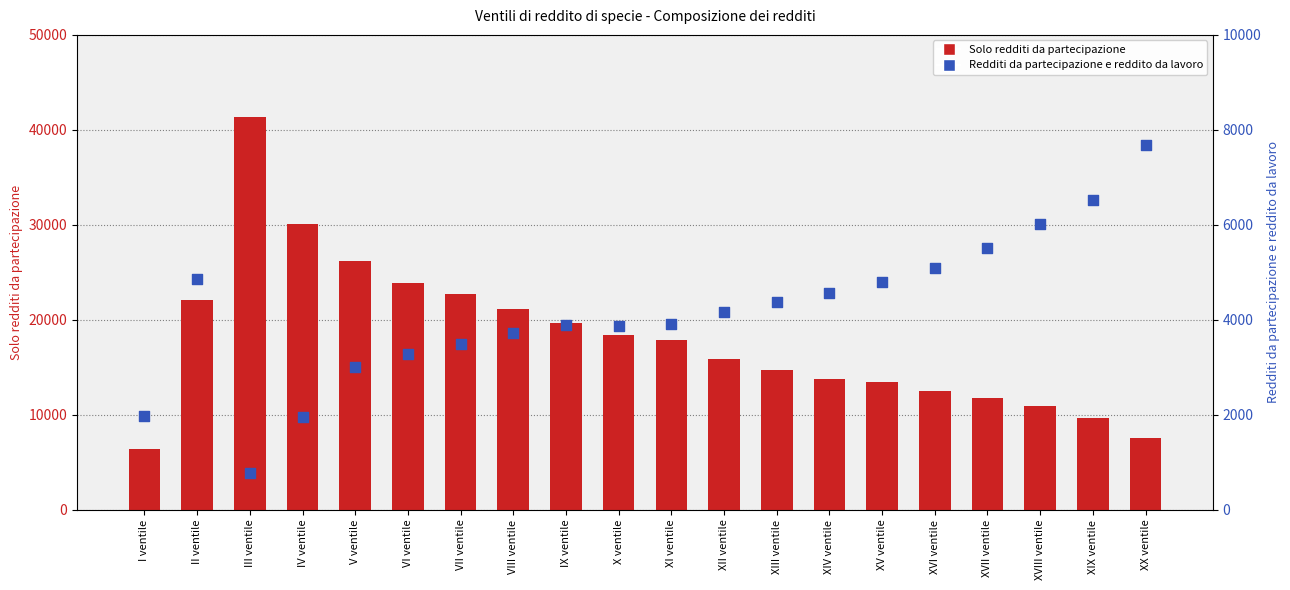

Which series reaches the minimum Y coordinate?

Redditi da partecipazione e reddito da lavoro